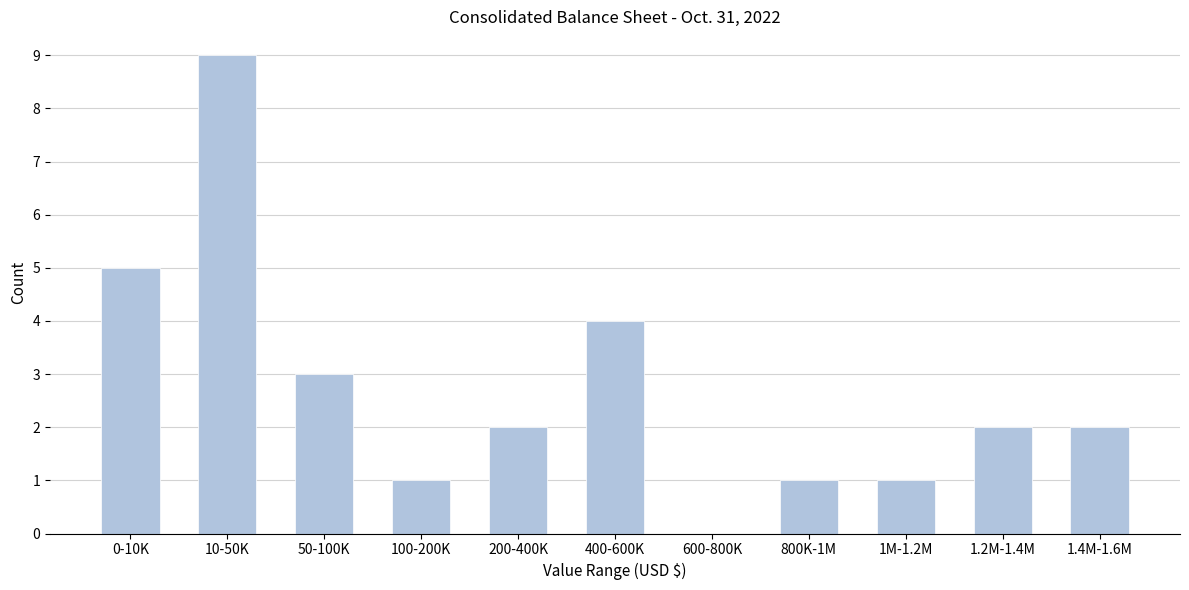

Reading right to left, extract all data points from this chart.

1.4M-1.6M=2	1.2M-1.4M=2	1M-1.2M=1	800K-1M=1	600-800K=0	400-600K=4	200-400K=2	100-200K=1	50-100K=3	10-50K=9	0-10K=5